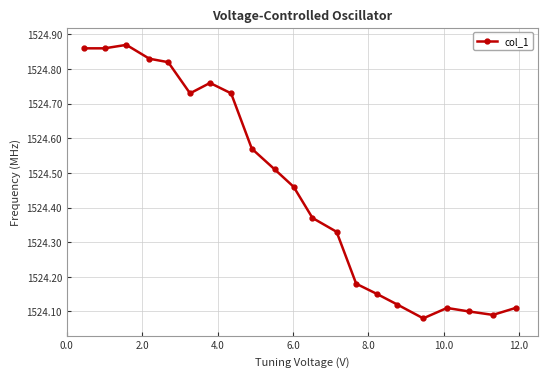

What is the difference between the maximum and minimum values?

0.8